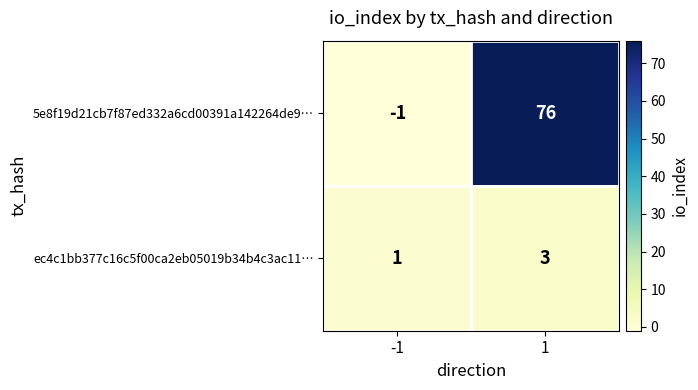

Rank the series at -1 from lowest to highest value.

5e8f19d21cb7f87ed332a6cd00391a142264de9…, ec4c1bb377c16c5f00ca2eb05019b34b4c3ac11…